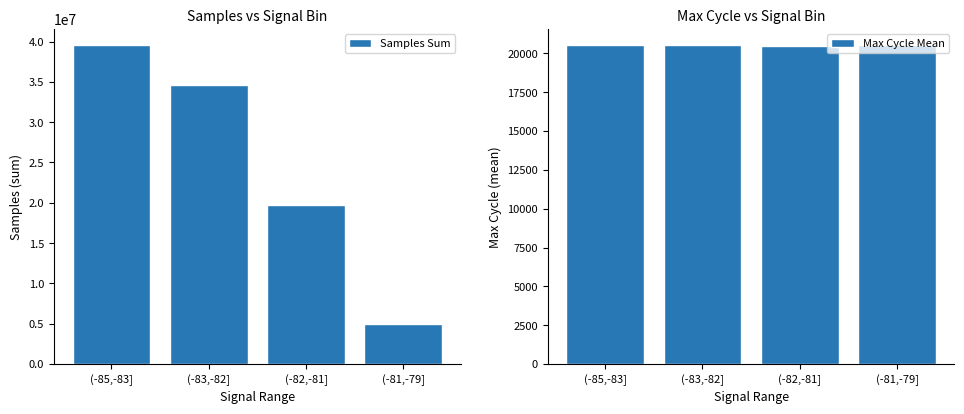

The value of Samples Sum at (-85,-83] is 59248570.4. True or false?

False